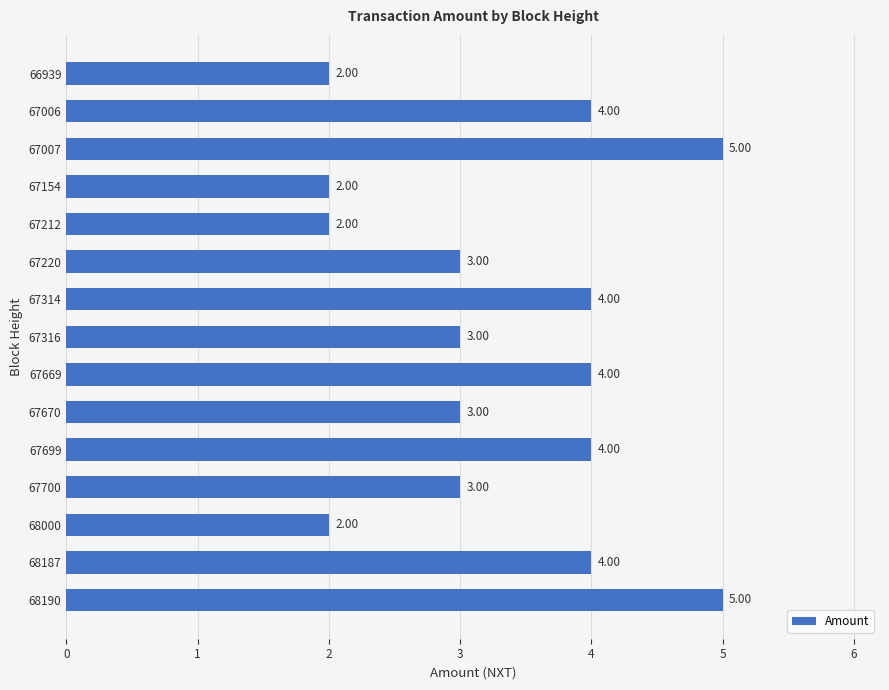

What is the difference between the second highest and second lowest values?

3